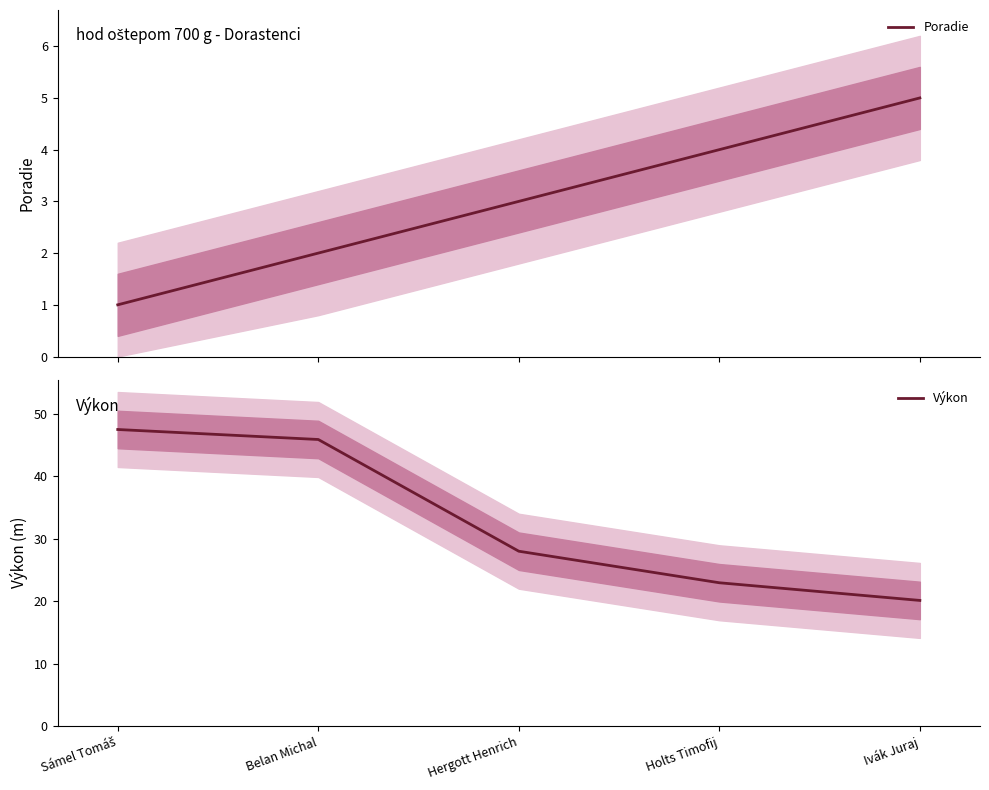

How many lines are shown in the chart?

2